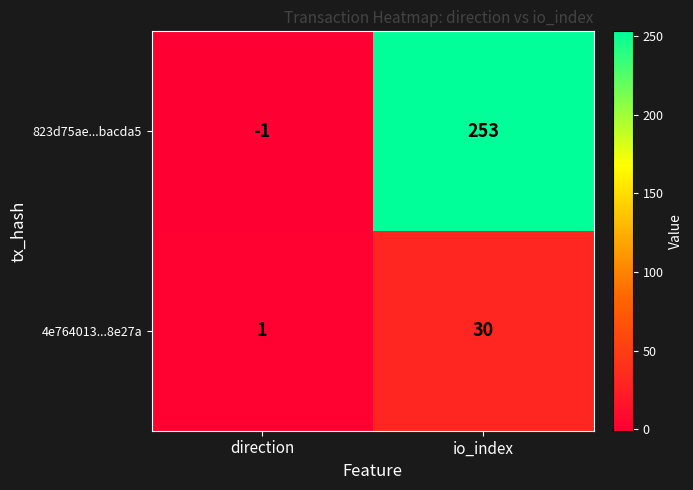

Which series has the widest spread of values?

823d75ae...bacda5